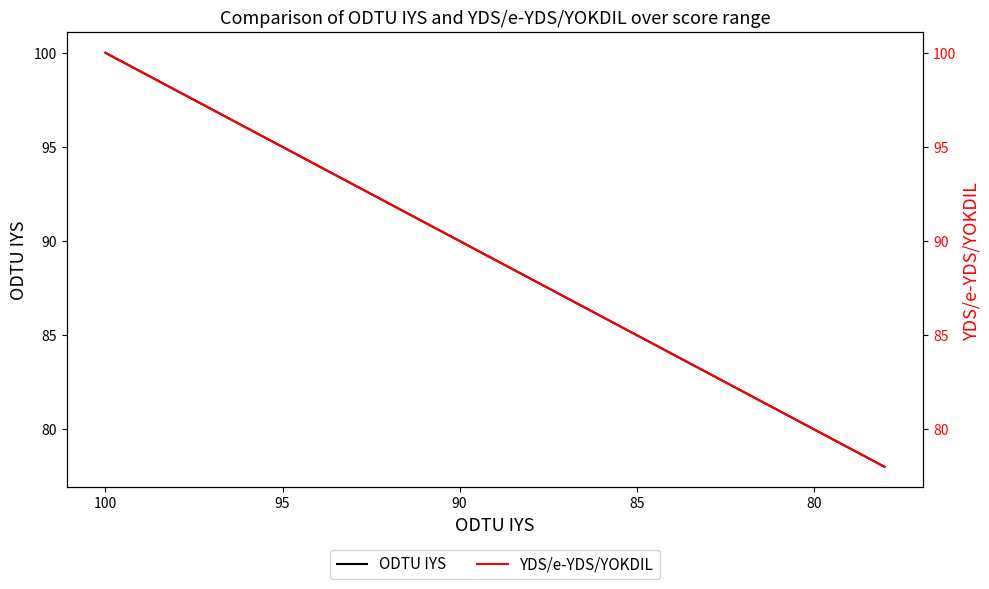

True or false: YDS/e-YDS/YOKDIL and ODTU IYS intersect in this chart.

False